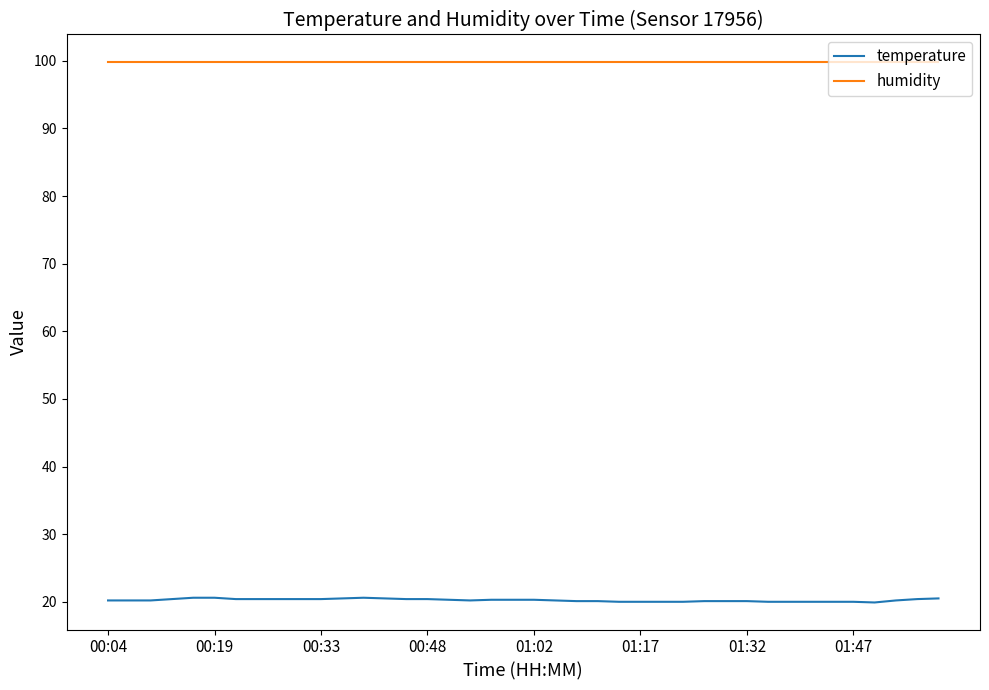

Rank the series by their average value, from highest to lowest.

humidity, temperature